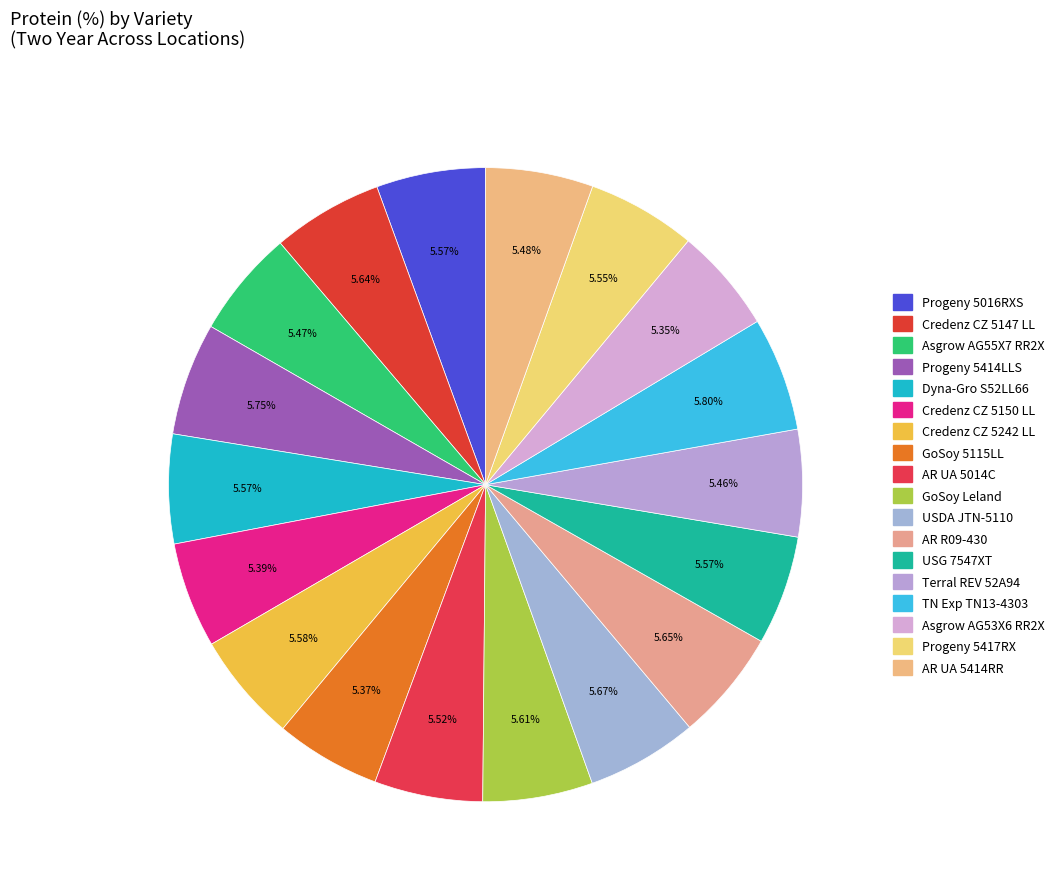

What is the smallest slice in the pie chart?

Asgrow AG53X6 RR2X